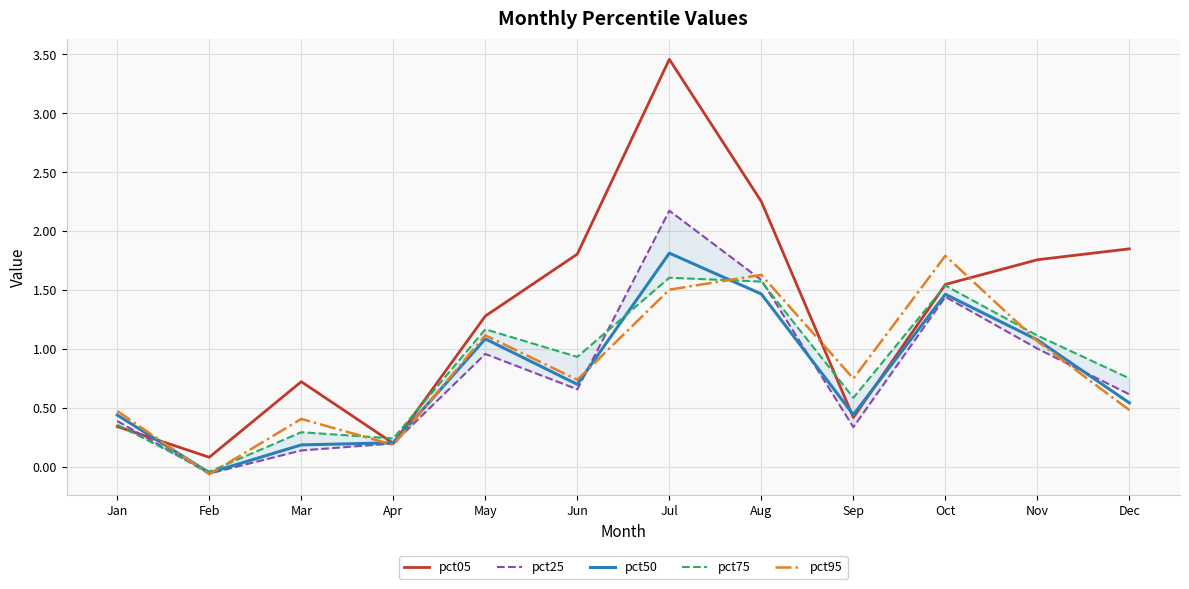

The value of pct50 at Feb is -0.0. True or false?

False